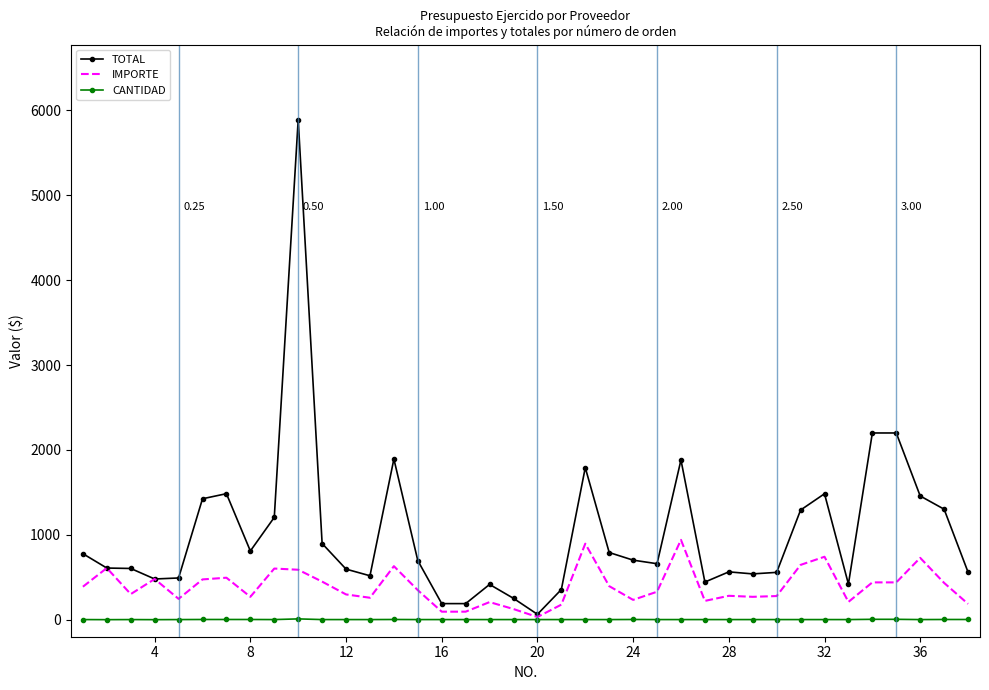

Rank the series by their average value, from lowest to highest.

CANTIDAD, IMPORTE, TOTAL